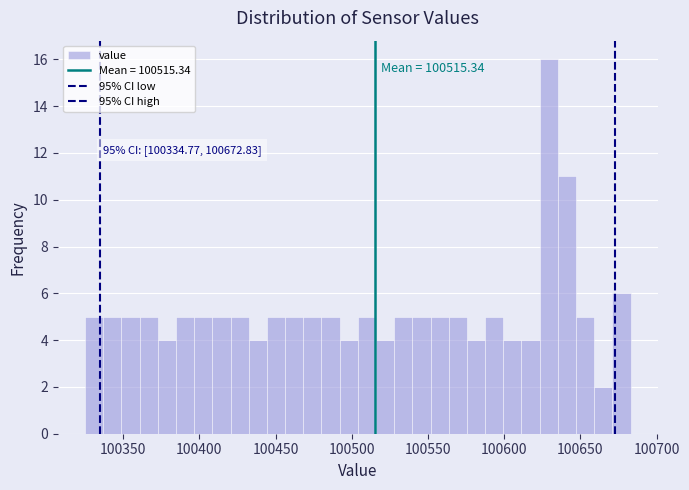

Read against the x-axis, roughly where is the centre of the tallest bar?

100630